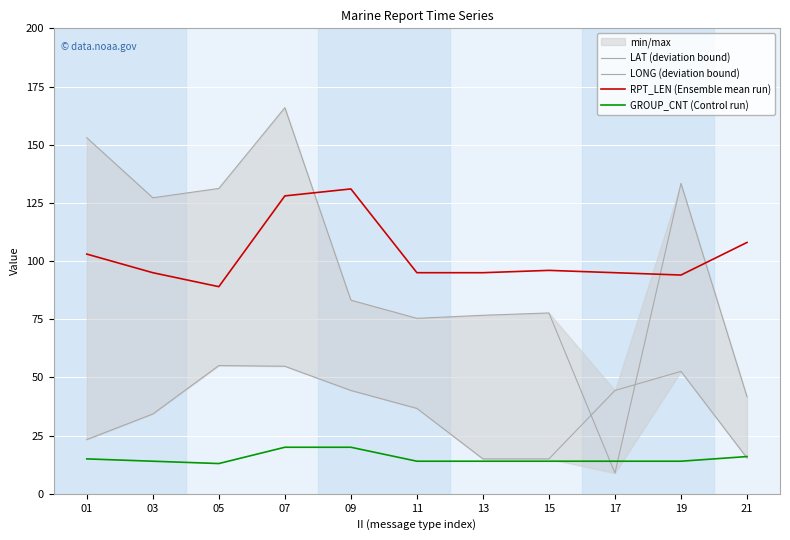

What is the sum of all LAT (deviation bound) values?

391.0